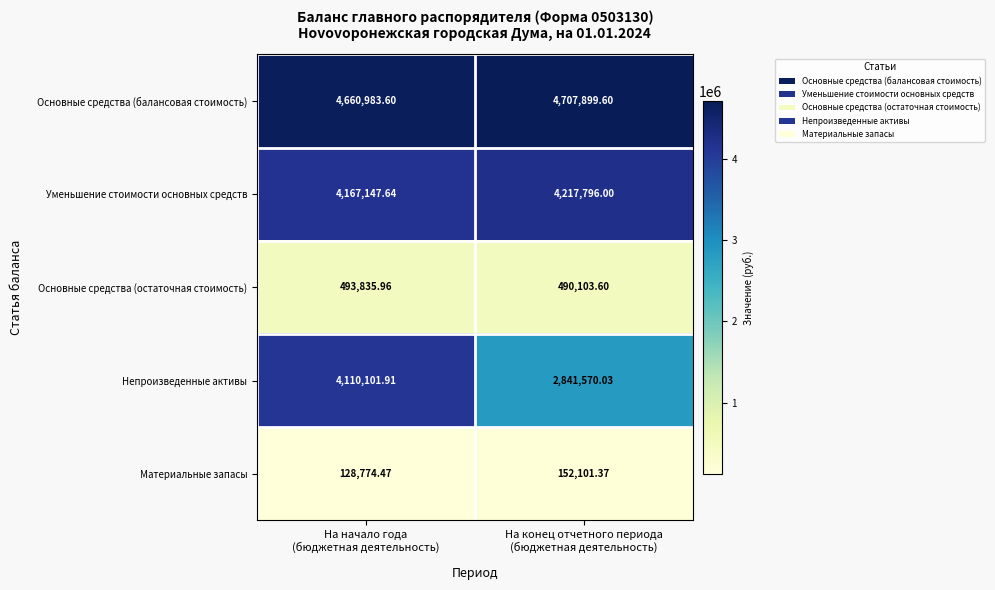

Which series has the largest total across all categories?

Основные средства (балансовая стоимость)